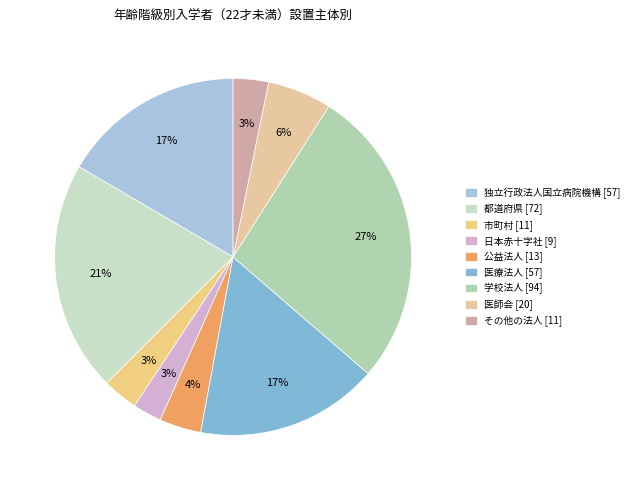

How many slices are in this pie chart?

9